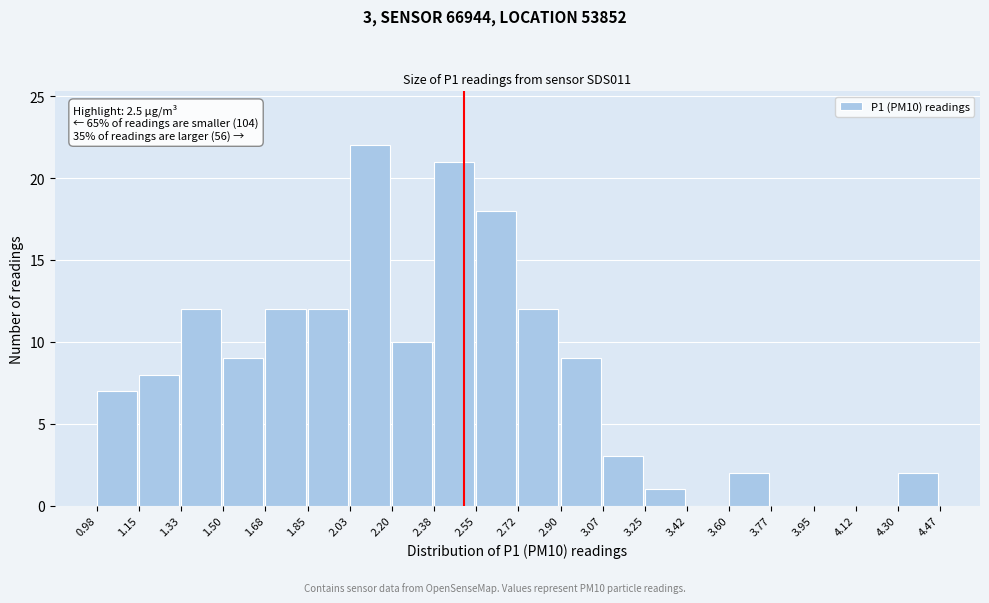

Which range on the x-axis has the tallest bar?

2.03 to 2.20